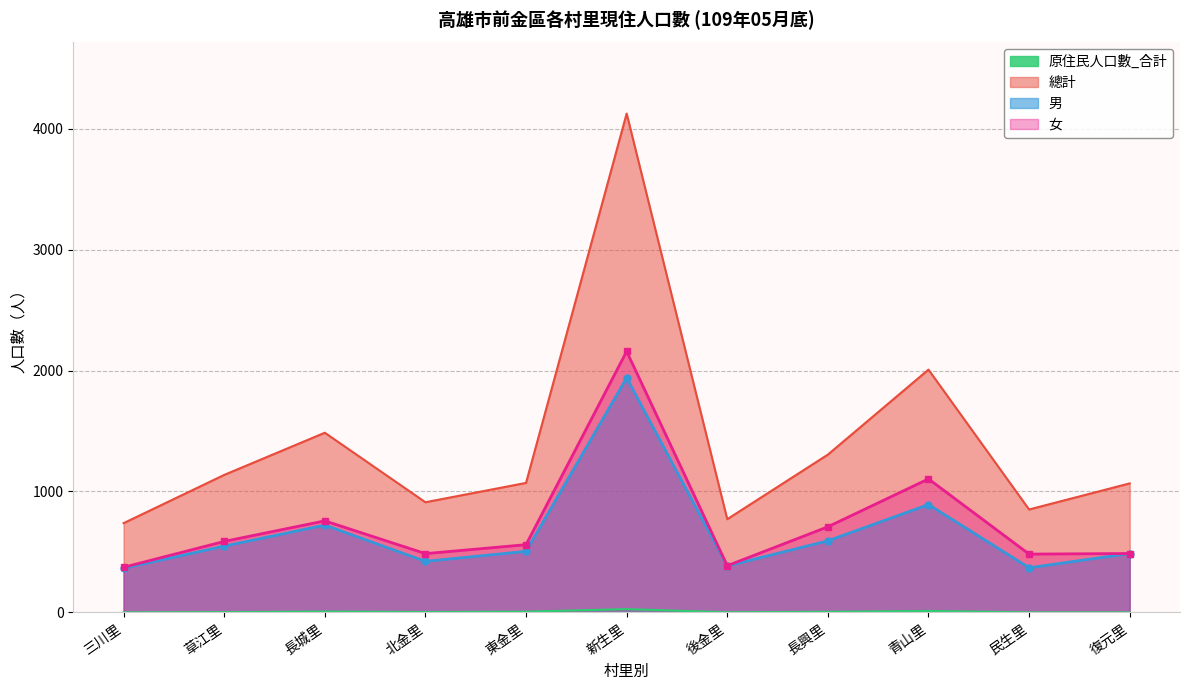

How many lines are shown in the chart?

4